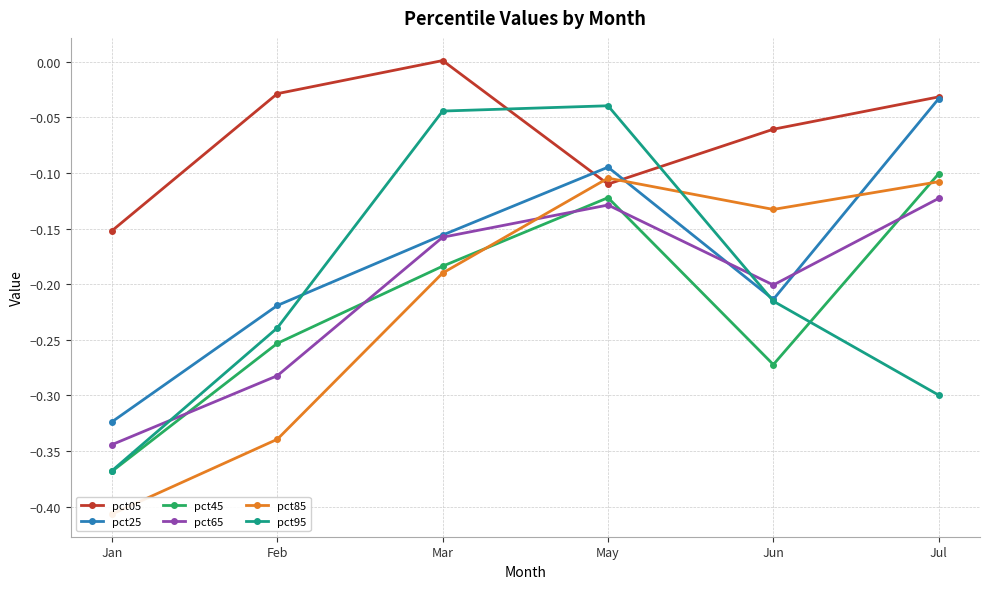

What is the approximate value of pct05 at Jan?

-0.2